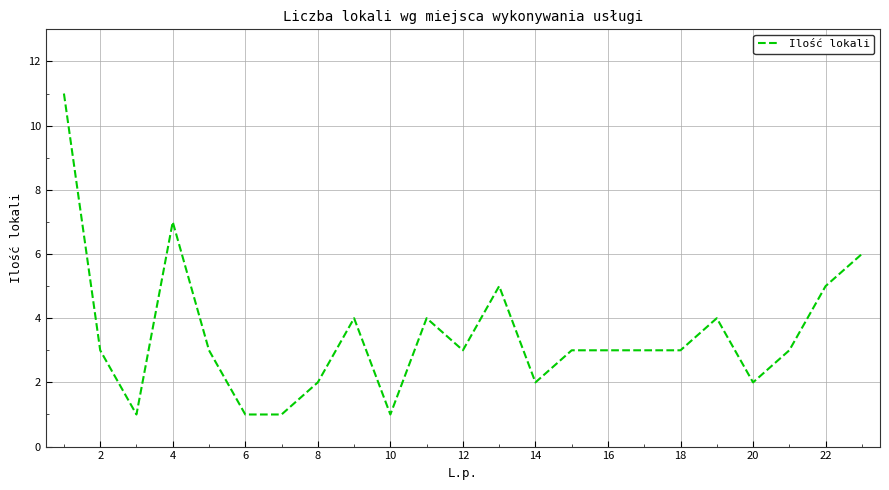

What is the greatest value displayed?

11